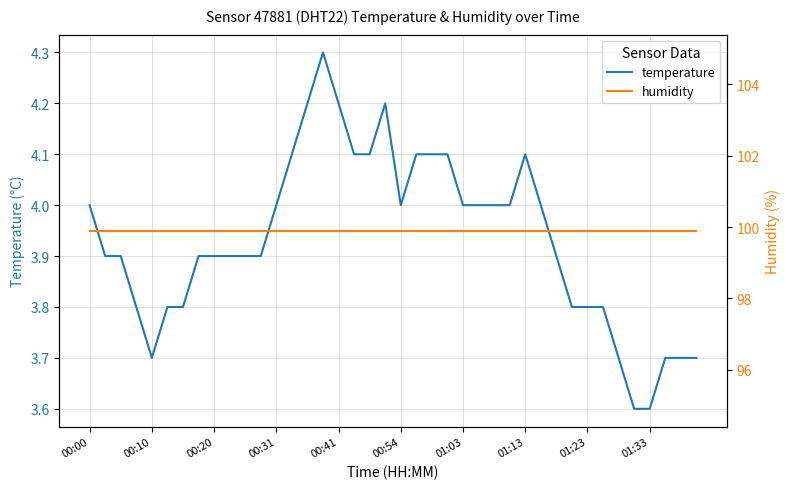

How many distinct data groups are displayed?

2